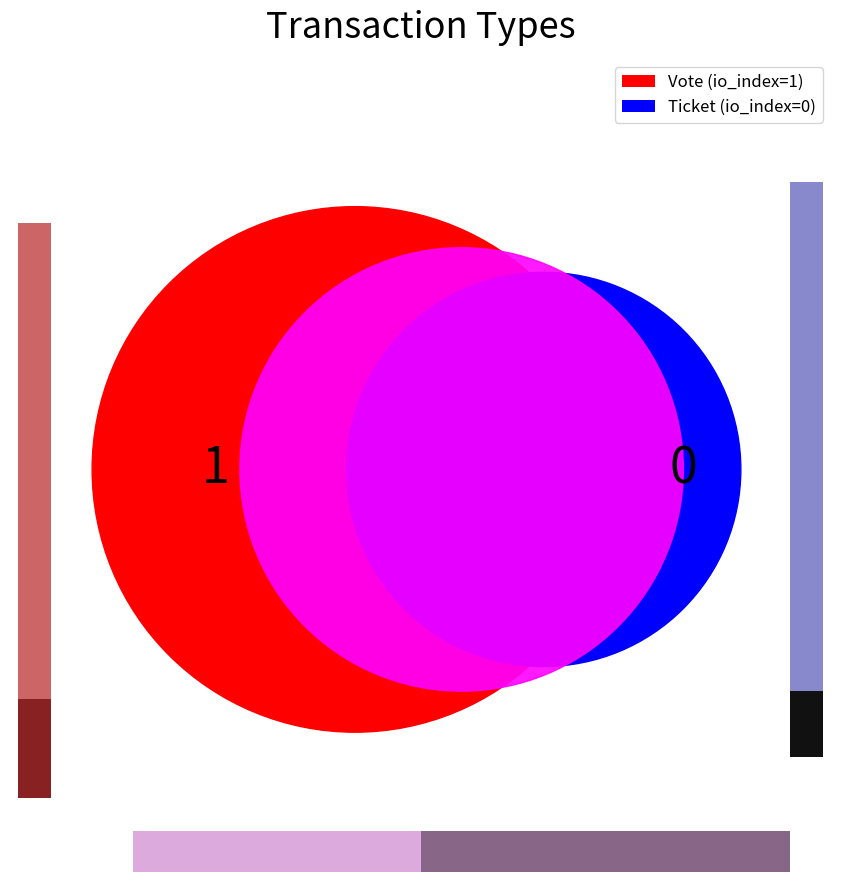

Between Vote and Ticket, which is larger?

Vote